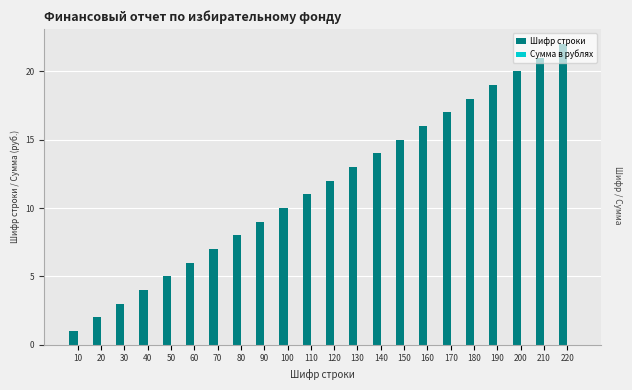

List the labels in order of value, smallest first.

10, 20, 30, 40, 50, 60, 70, 80, 90, 100, 110, 120, 130, 140, 150, 160, 170, 180, 190, 200, 210, 220